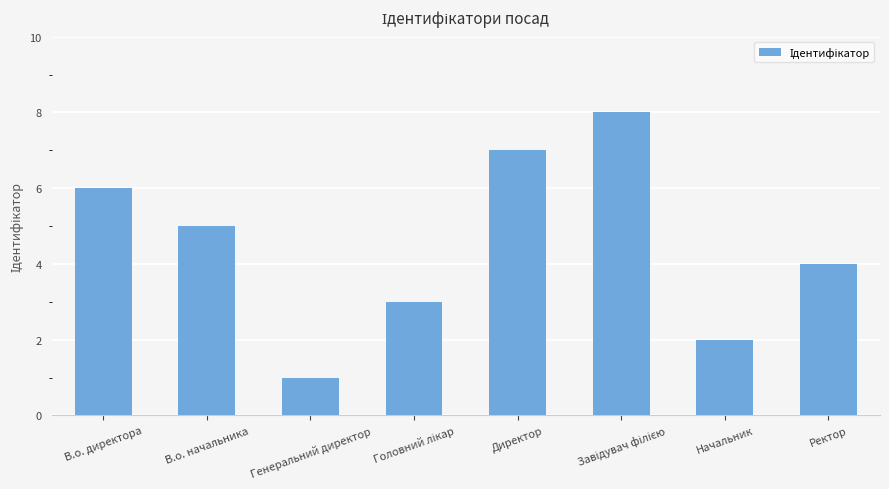

What is the greatest value displayed?

8